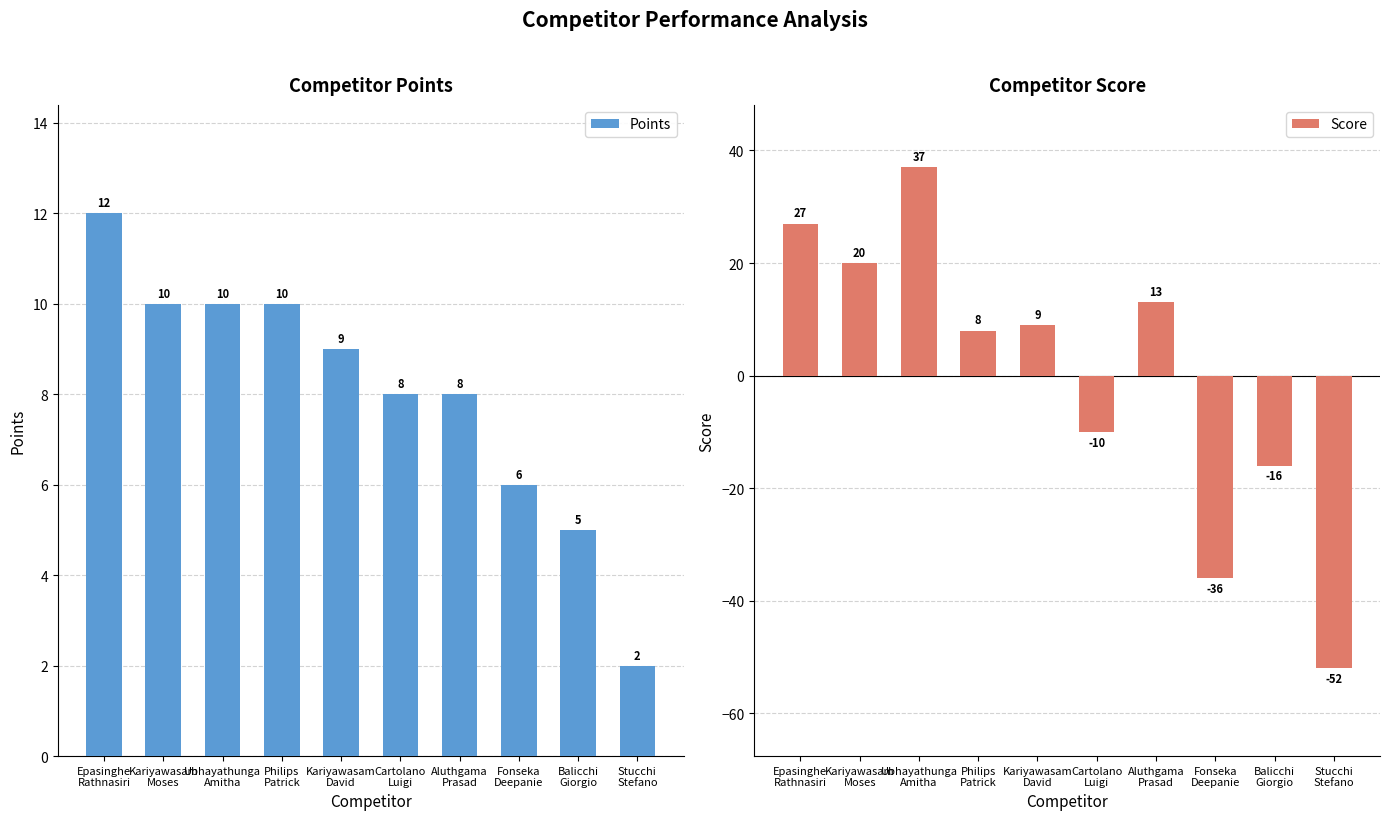

Reading left to right, what are all the values shown in this chart?

Points: 12	10	10	10	9	8	8	6	5	2
Score: 27	20	37	8	9	-10	13	-36	-16	-52